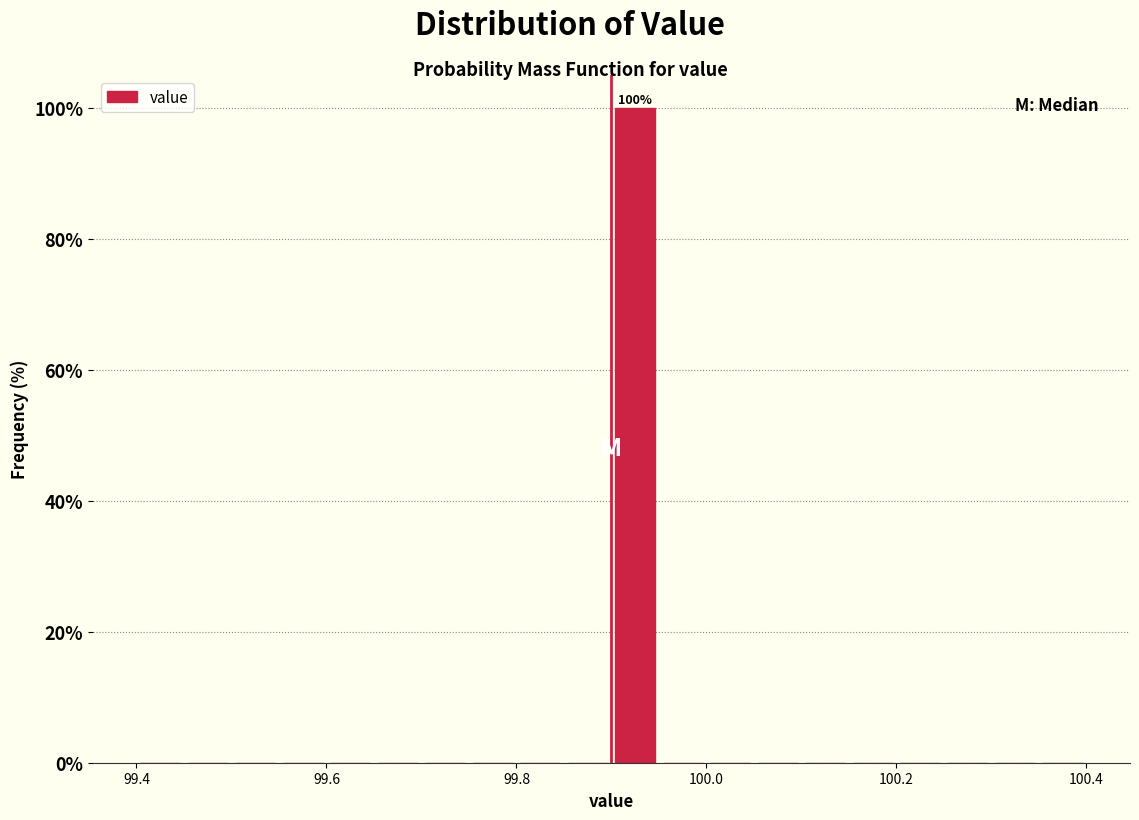

Around what value on the x-axis is the tallest bar? Give the approximate position of its centre, as read against the axis.

99.92